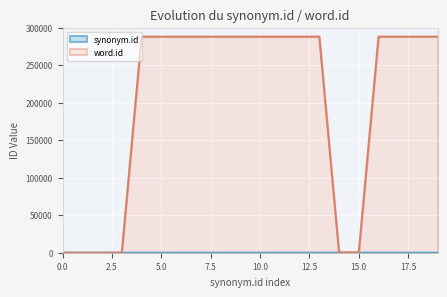

How many series are shown in this chart?

2